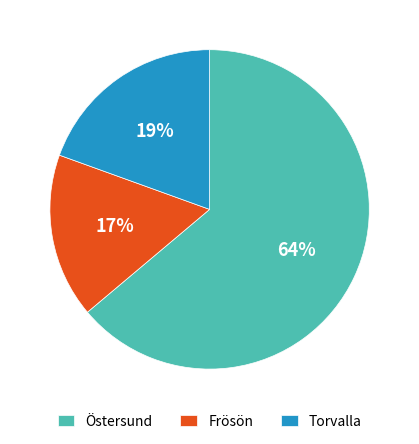

Which slice is the smallest?

Frösön